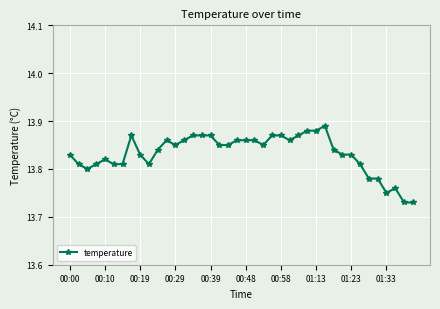

How many values are between 13 and 14?

40